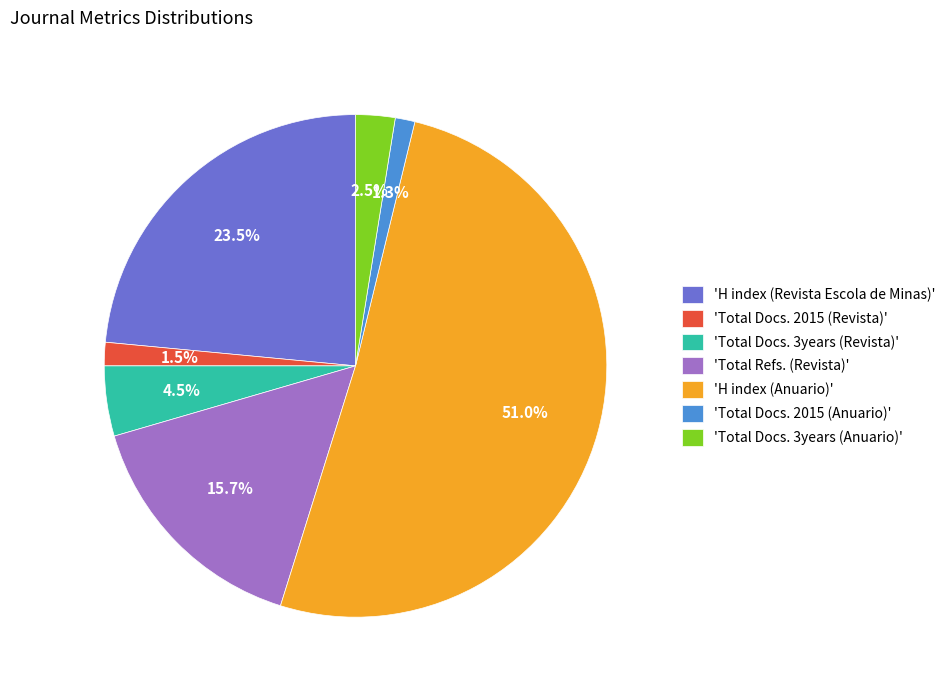

What is the largest slice in the pie chart?

'H index (Anuario)'